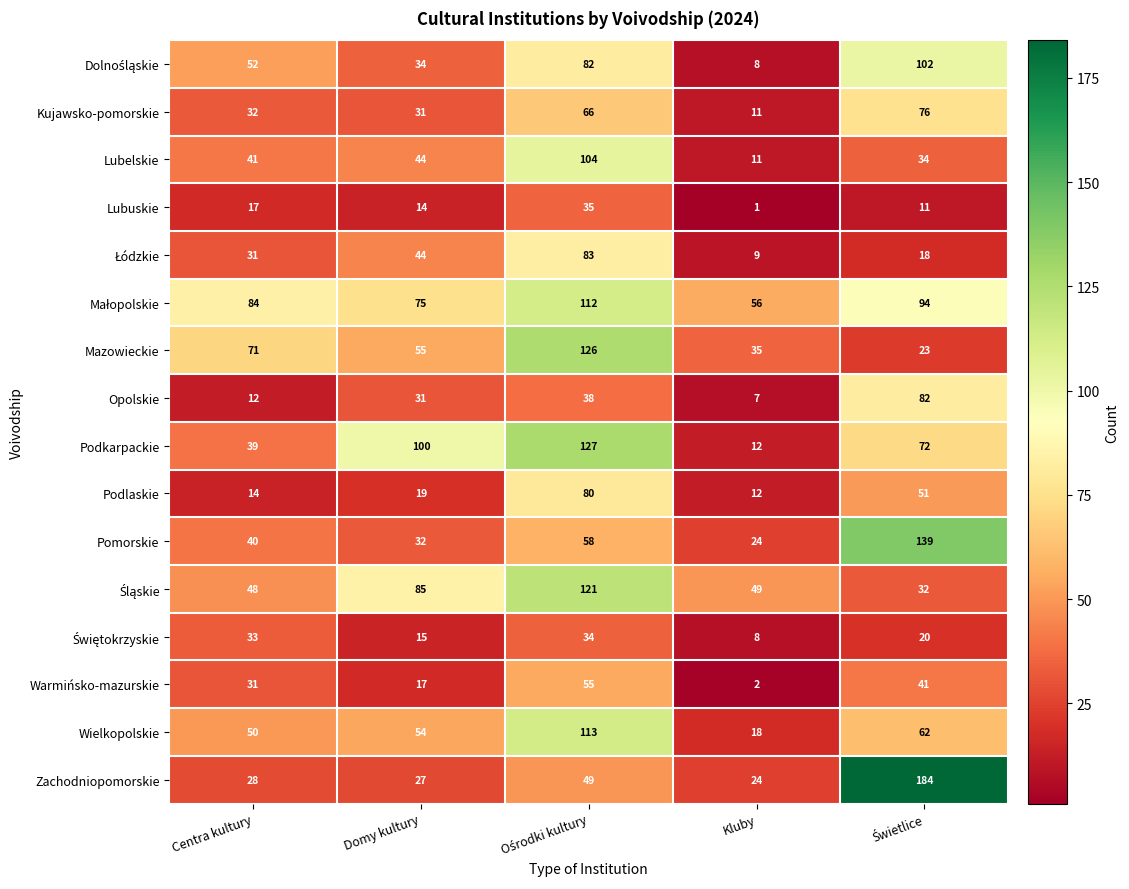

At how many categories does at least one series exceed 83?

4